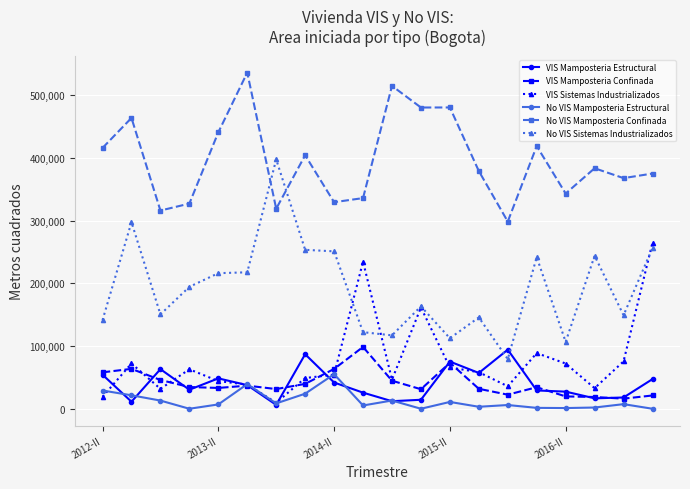

How many lines are shown in the chart?

6